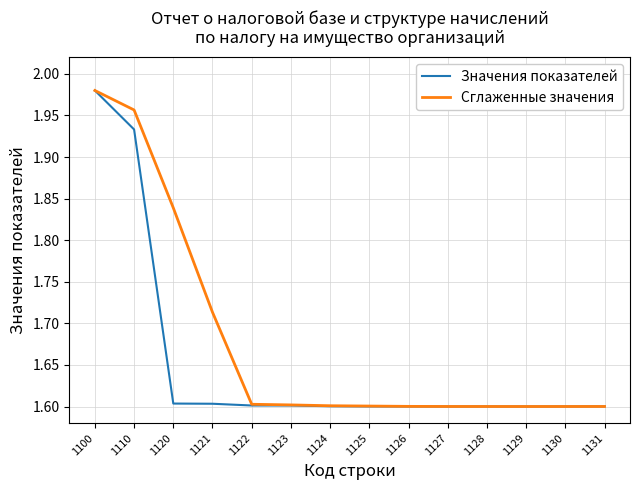

The Значения показателей series shows 1.6 at 1124. True or false?

True